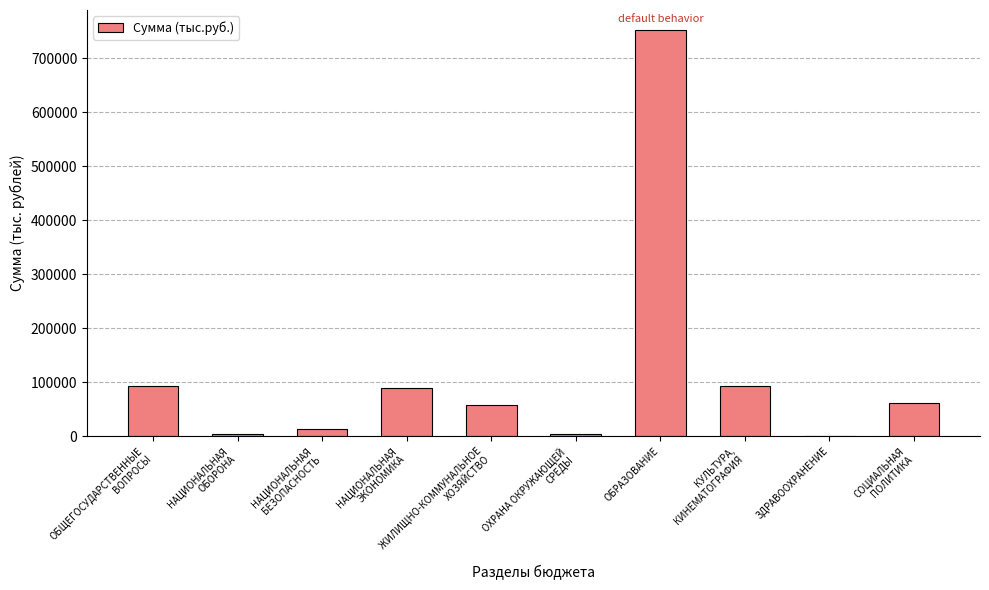

Where does the data first go above 62275?

ОБЩЕГОСУДАРСТВЕННЫЕ
ВОПРОСЫ